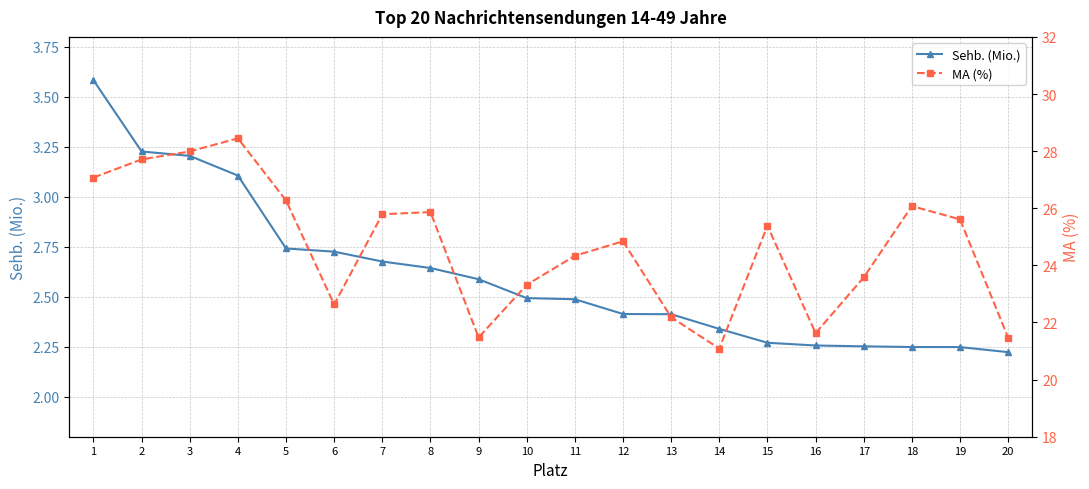

What is the value of the Sehb. (Mio.) point at the 12th from the left?

2.4